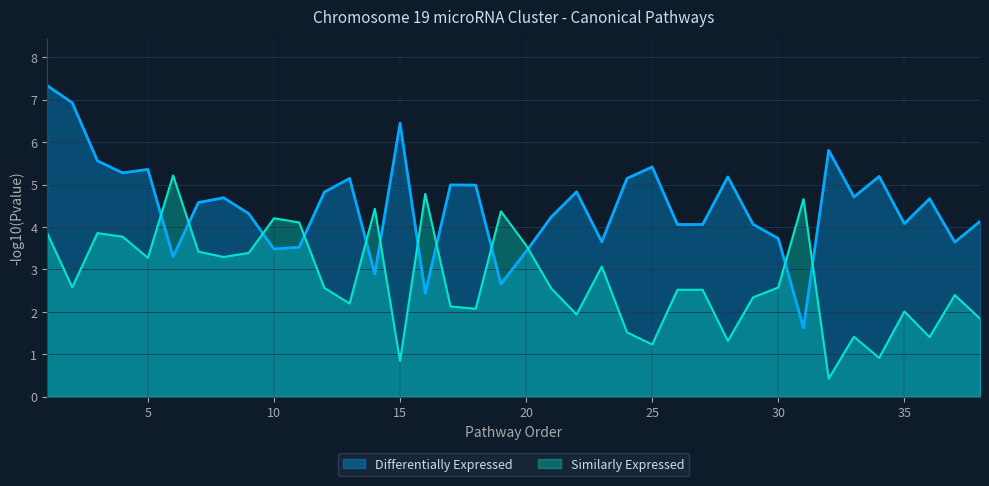

Which series has the widest spread of values?

Differentially Expressed